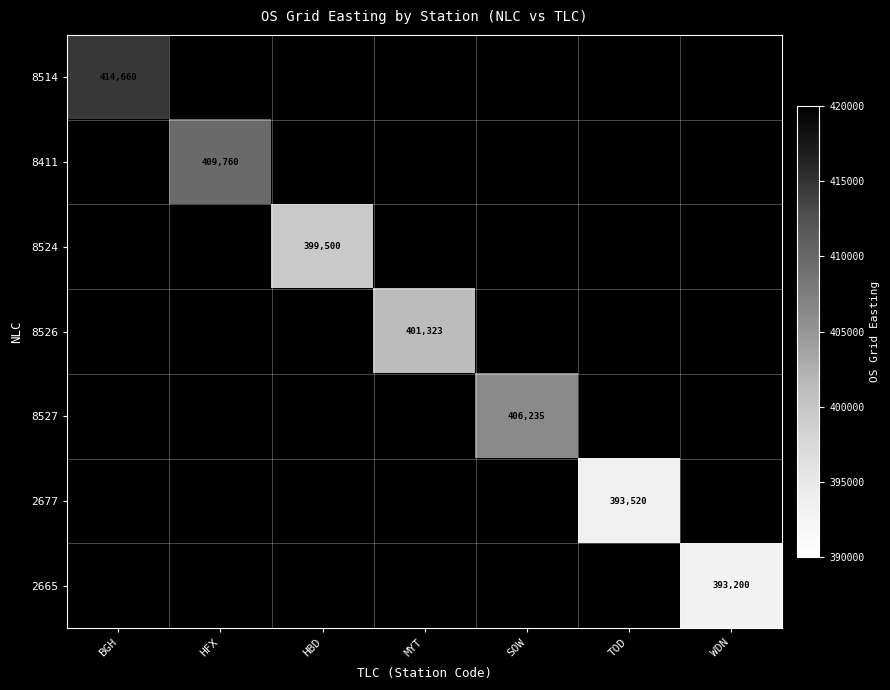

The value of 8526 at MYT is 401323. True or false?

True